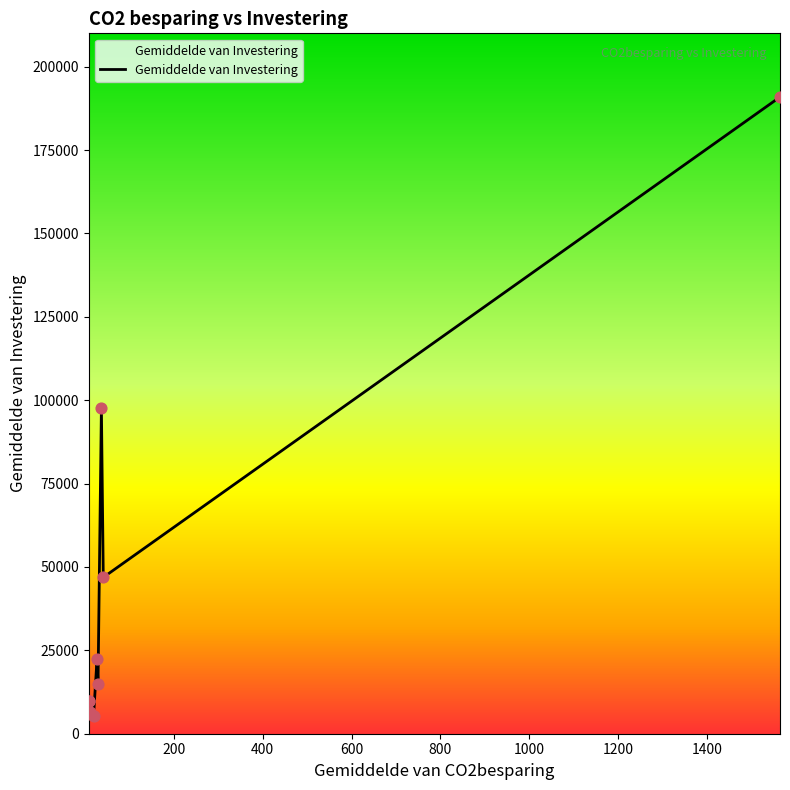

What is the minimum value shown in the chart?

5374.0